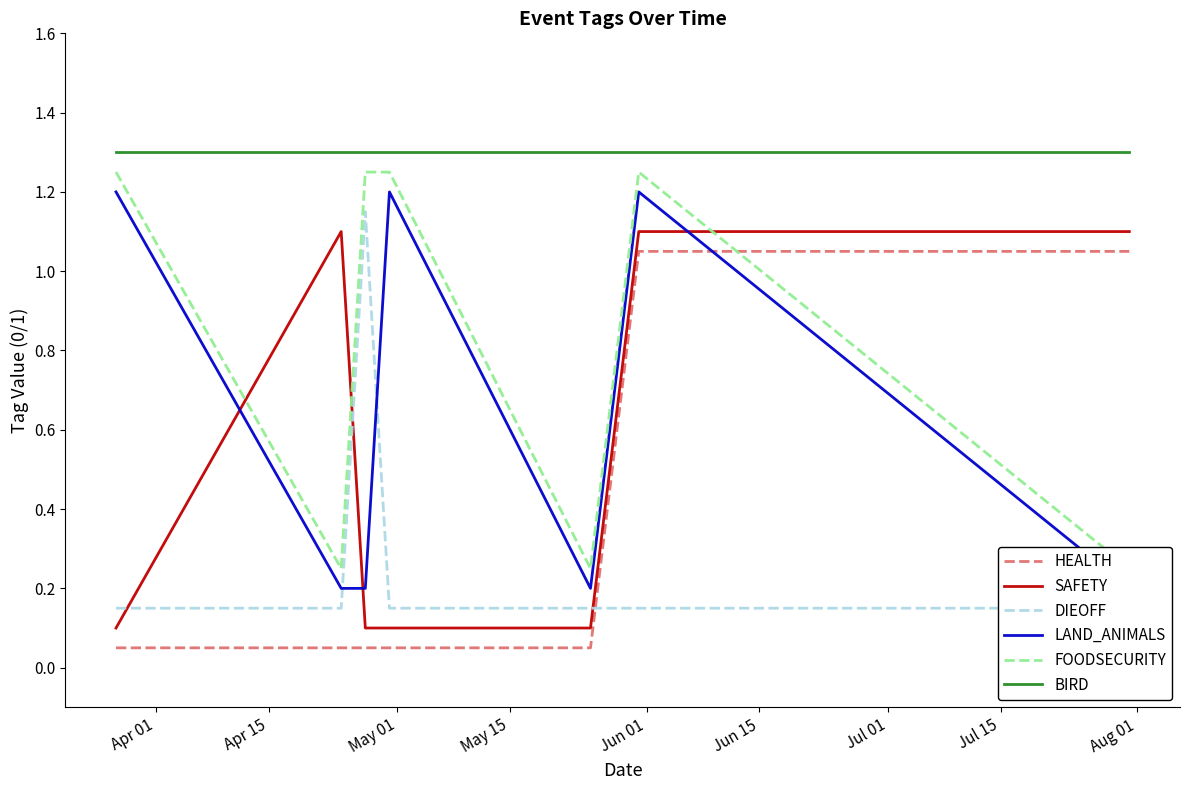

At how many categories does at least one series exceed 0?

7